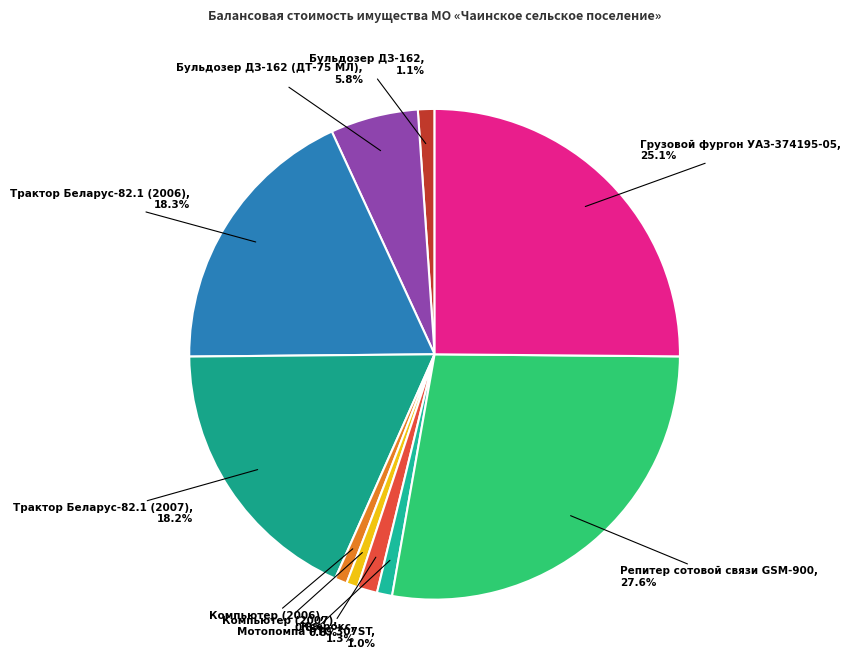

What is the largest slice in the pie chart?

Репитер сотовой связи GSM-900